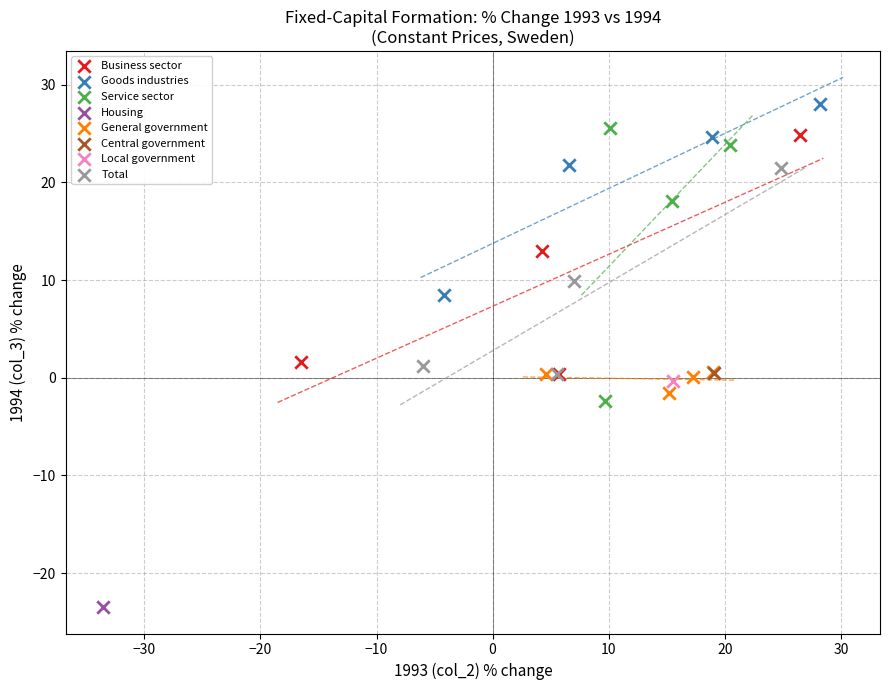

What are all the series names shown in the legend?

Business sector, Goods industries, Service sector, Housing, General government, Central government, Local government, Total